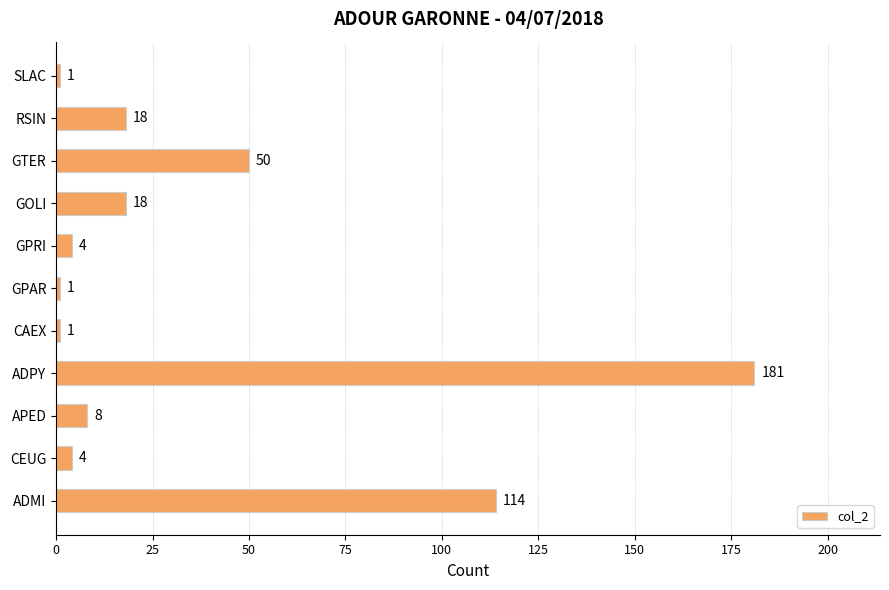

How many bars are there in total?

11